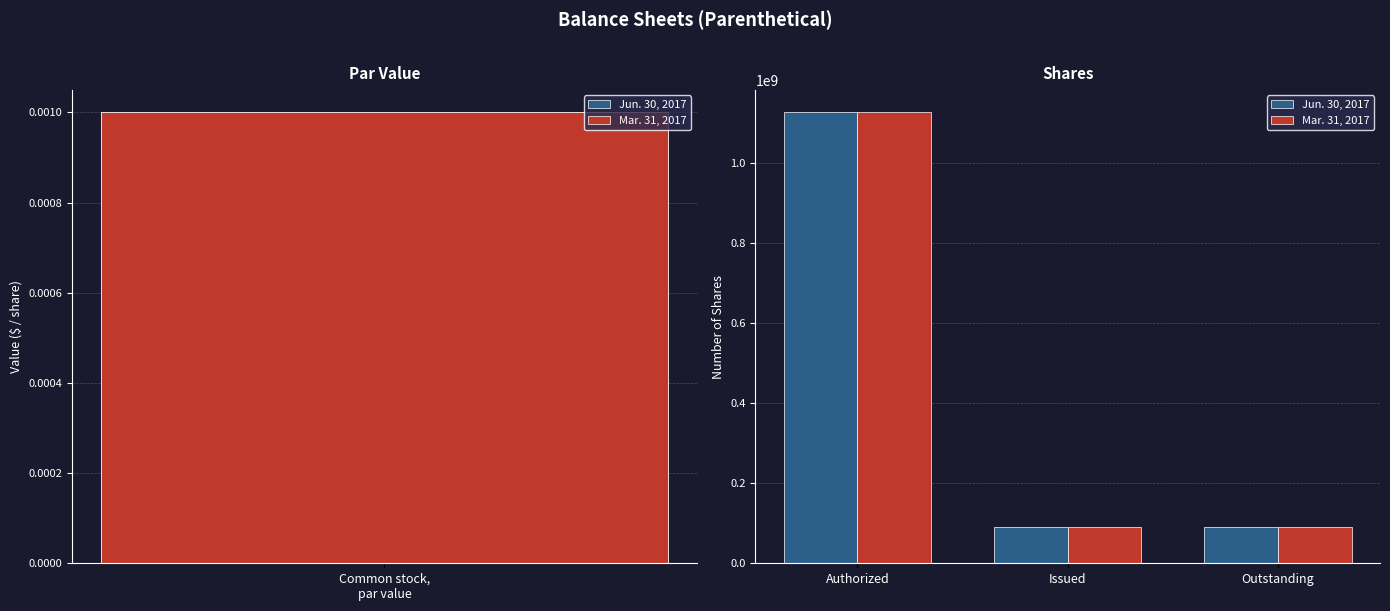

How many data points does each series have?

3